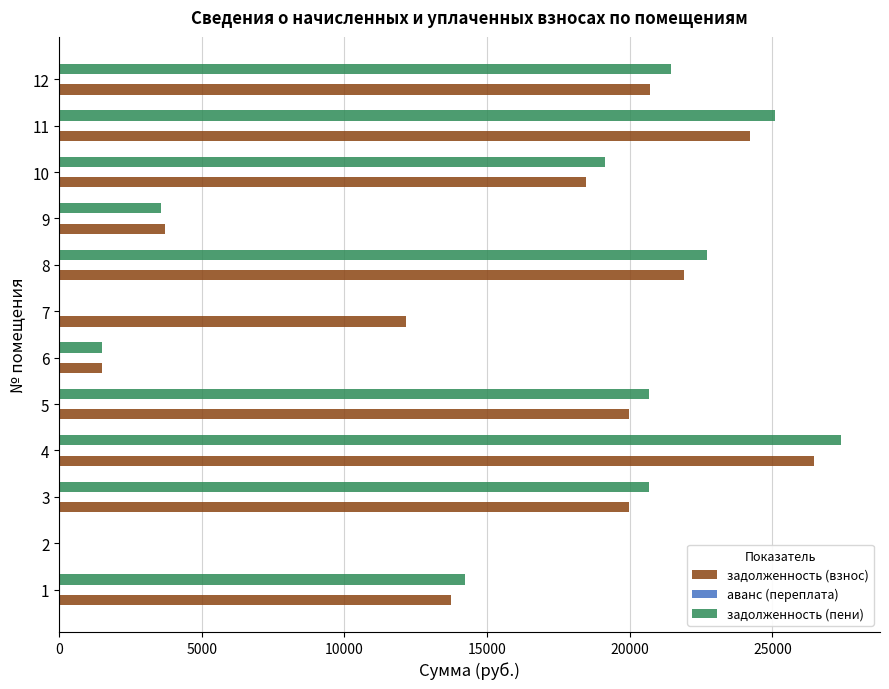

Which series changed the most between 4 and 9?

задолженность (пени)